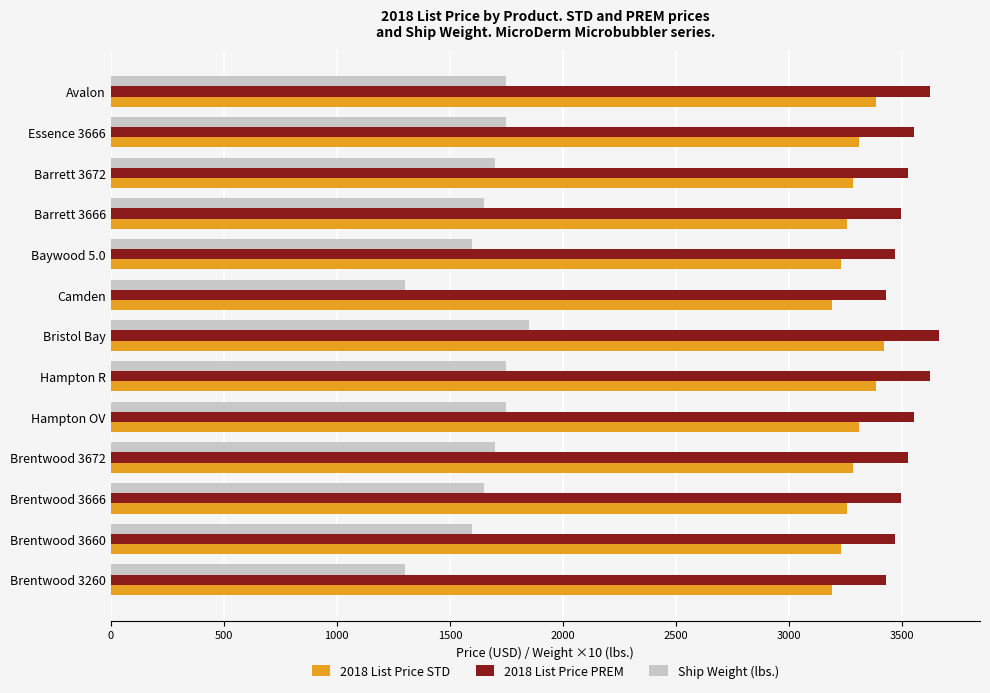

Rank the series by their maximum value, from lowest to highest.

Ship Weight (lbs.), 2018 List Price STD, 2018 List Price PREM